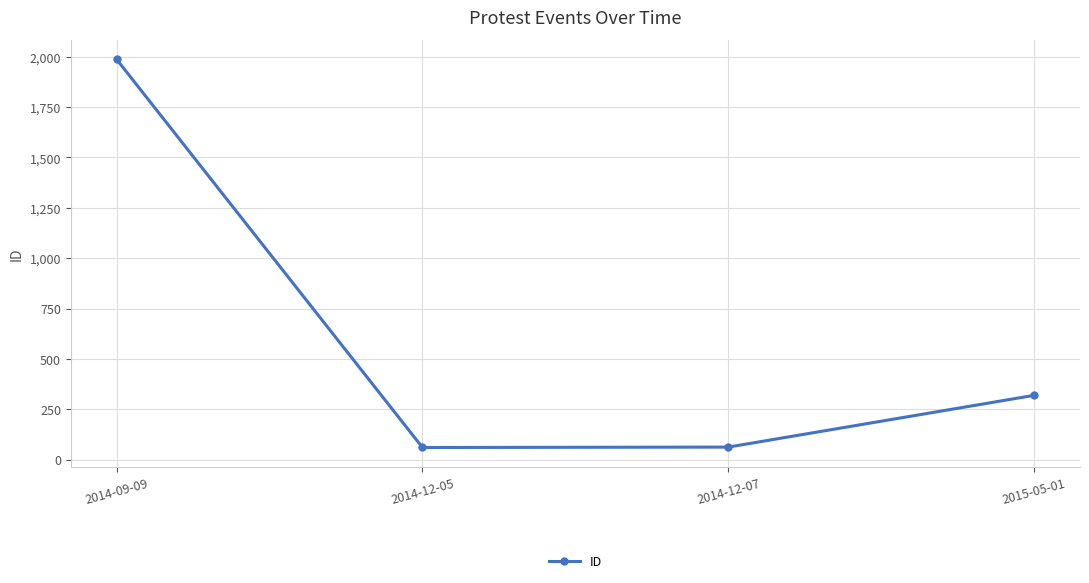

Count the number of categories in the chart.

4